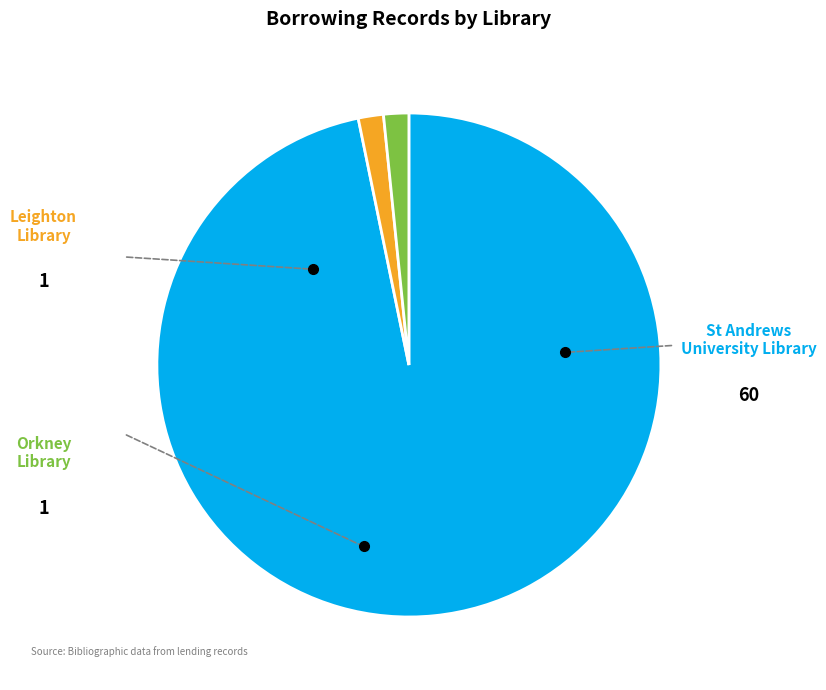

Do St Andrews University Library and Orkney Library together represent more than half of the pie?

Yes